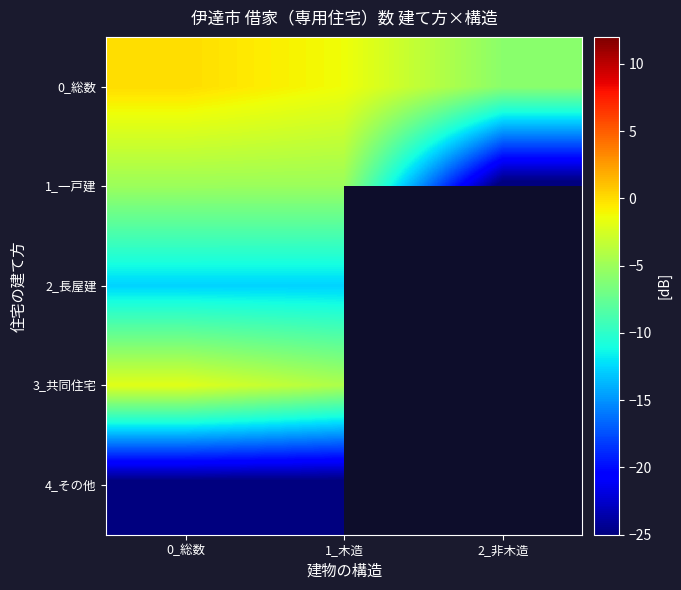

Which series has the largest total across all categories?

0_総数